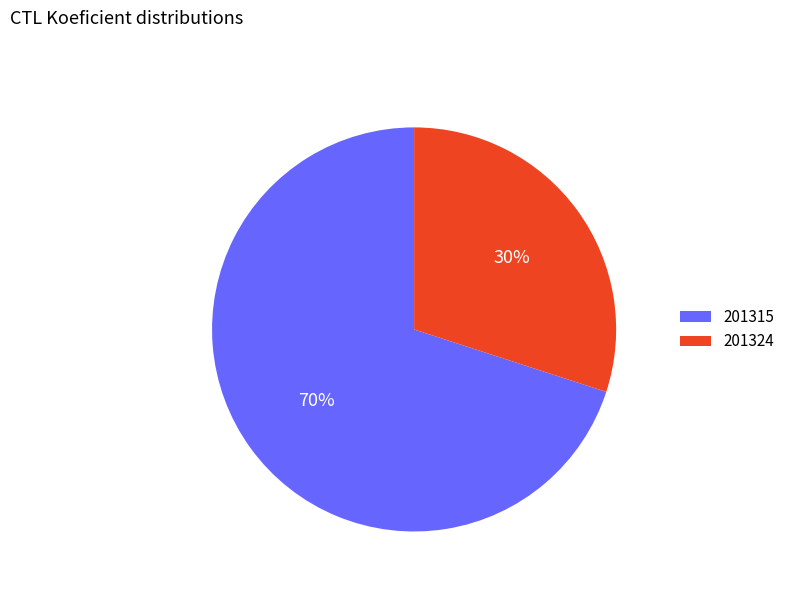

Which has a higher value, 201315 or 201324?

201315